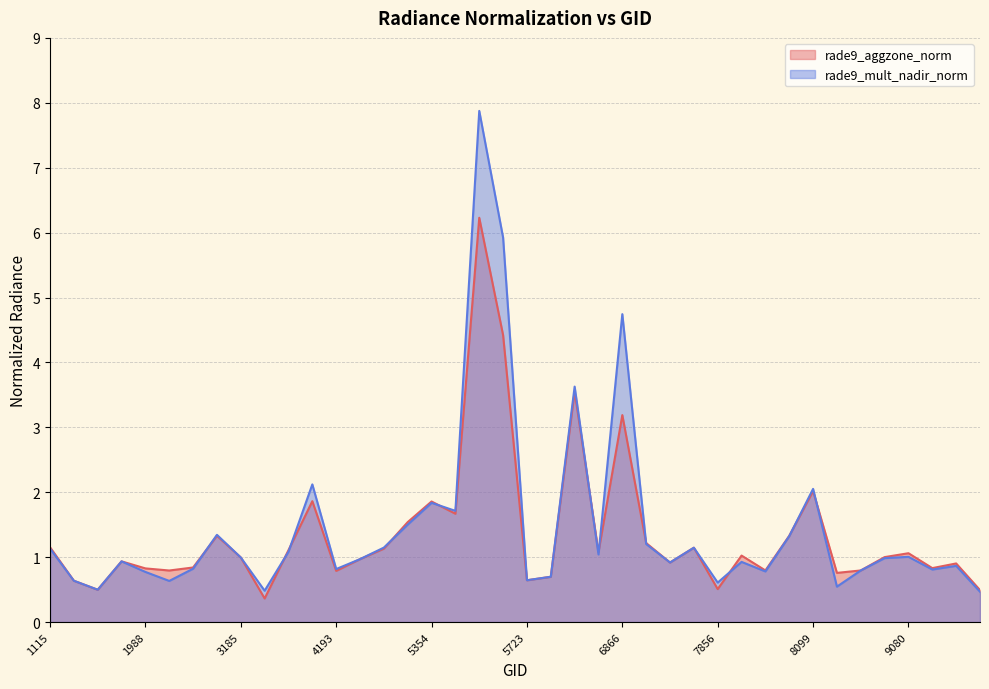

What is the total value across all series at 5426?

14.1